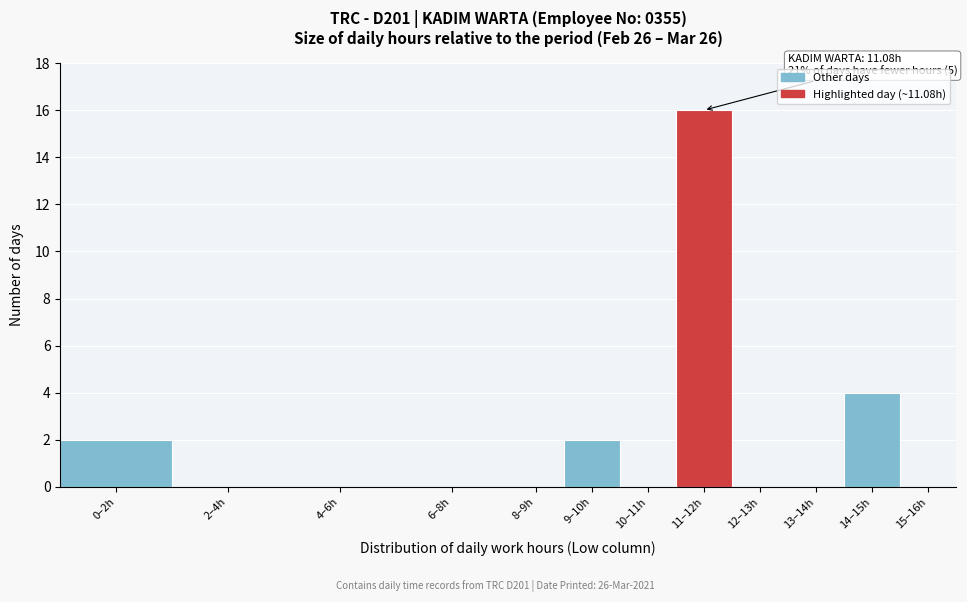

Reading right to left, what are all the values shown in this chart?

15–16h=0	14–15h=4	13–14h=0	12–13h=0	11–12h=16	10–11h=0	9–10h=2	8–9h=0	6–8h=0	4–6h=0	2–4h=0	0–2h=2